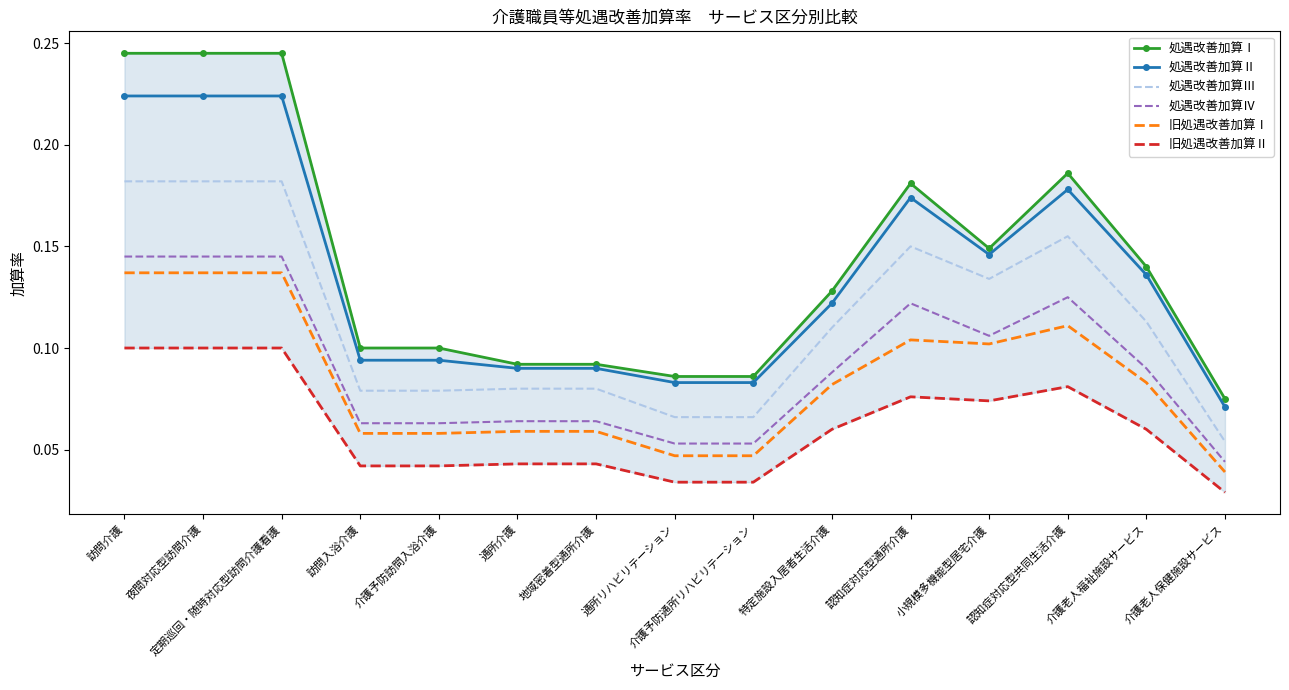

Reading left to right, what are all the values shown in this chart?

処遇改善加算Ⅰ: 訪問介護=0.2	夜間対応型訪問介護=0.2	定期巡回・随時対応型訪問介護看護=0.2	訪問入浴介護=0.1	介護予防訪問入浴介護=0.1	通所介護=0.1	地域密着型通所介護=0.1	通所リハビリテーション=0.1	介護予防通所リハビリテーション=0.1	特定施設入居者生活介護=0.1	認知症対応型通所介護=0.2	小規模多機能型居宅介護=0.1	認知症対応型共同生活介護=0.2	介護老人福祉施設サービス=0.1	介護老人保健施設サービス=0.1
処遇改善加算Ⅱ: 訪問介護=0.2	夜間対応型訪問介護=0.2	定期巡回・随時対応型訪問介護看護=0.2	訪問入浴介護=0.1	介護予防訪問入浴介護=0.1	通所介護=0.1	地域密着型通所介護=0.1	通所リハビリテーション=0.1	介護予防通所リハビリテーション=0.1	特定施設入居者生活介護=0.1	認知症対応型通所介護=0.2	小規模多機能型居宅介護=0.1	認知症対応型共同生活介護=0.2	介護老人福祉施設サービス=0.1	介護老人保健施設サービス=0.1
処遇改善加算Ⅲ: 訪問介護=0.2	夜間対応型訪問介護=0.2	定期巡回・随時対応型訪問介護看護=0.2	訪問入浴介護=0.1	介護予防訪問入浴介護=0.1	通所介護=0.1	地域密着型通所介護=0.1	通所リハビリテーション=0.1	介護予防通所リハビリテーション=0.1	特定施設入居者生活介護=0.1	認知症対応型通所介護=0.1	小規模多機能型居宅介護=0.1	認知症対応型共同生活介護=0.2	介護老人福祉施設サービス=0.1	介護老人保健施設サービス=0.1
処遇改善加算Ⅳ: 訪問介護=0.1	夜間対応型訪問介護=0.1	定期巡回・随時対応型訪問介護看護=0.1	訪問入浴介護=0.1	介護予防訪問入浴介護=0.1	通所介護=0.1	地域密着型通所介護=0.1	通所リハビリテーション=0.1	介護予防通所リハビリテーション=0.1	特定施設入居者生活介護=0.1	認知症対応型通所介護=0.1	小規模多機能型居宅介護=0.1	認知症対応型共同生活介護=0.1	介護老人福祉施設サービス=0.1	介護老人保健施設サービス=0.0
旧処遇改善加算Ⅰ: 訪問介護=0.1	夜間対応型訪問介護=0.1	定期巡回・随時対応型訪問介護看護=0.1	訪問入浴介護=0.1	介護予防訪問入浴介護=0.1	通所介護=0.1	地域密着型通所介護=0.1	通所リハビリテーション=0.0	介護予防通所リハビリテーション=0.0	特定施設入居者生活介護=0.1	認知症対応型通所介護=0.1	小規模多機能型居宅介護=0.1	認知症対応型共同生活介護=0.1	介護老人福祉施設サービス=0.1	介護老人保健施設サービス=0.0
旧処遇改善加算Ⅱ: 訪問介護=0.1	夜間対応型訪問介護=0.1	定期巡回・随時対応型訪問介護看護=0.1	訪問入浴介護=0.0	介護予防訪問入浴介護=0.0	通所介護=0.0	地域密着型通所介護=0.0	通所リハビリテーション=0.0	介護予防通所リハビリテーション=0.0	特定施設入居者生活介護=0.1	認知症対応型通所介護=0.1	小規模多機能型居宅介護=0.1	認知症対応型共同生活介護=0.1	介護老人福祉施設サービス=0.1	介護老人保健施設サービス=0.0